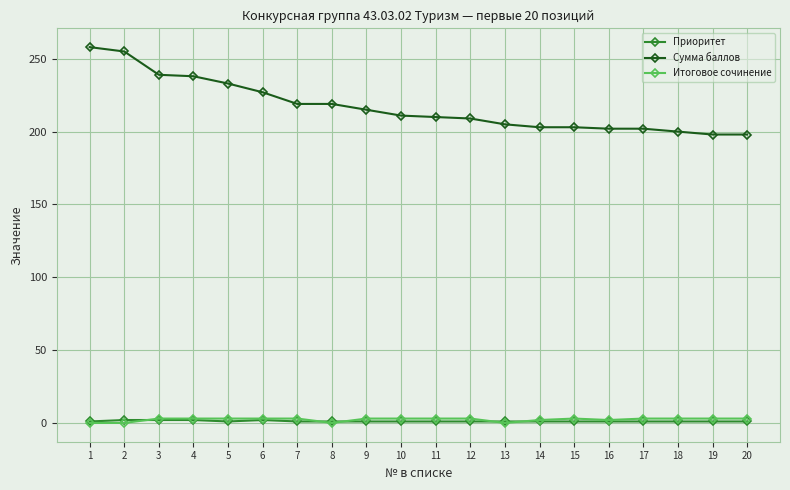

The value of Сумма баллов at 20 is 198. True or false?

True